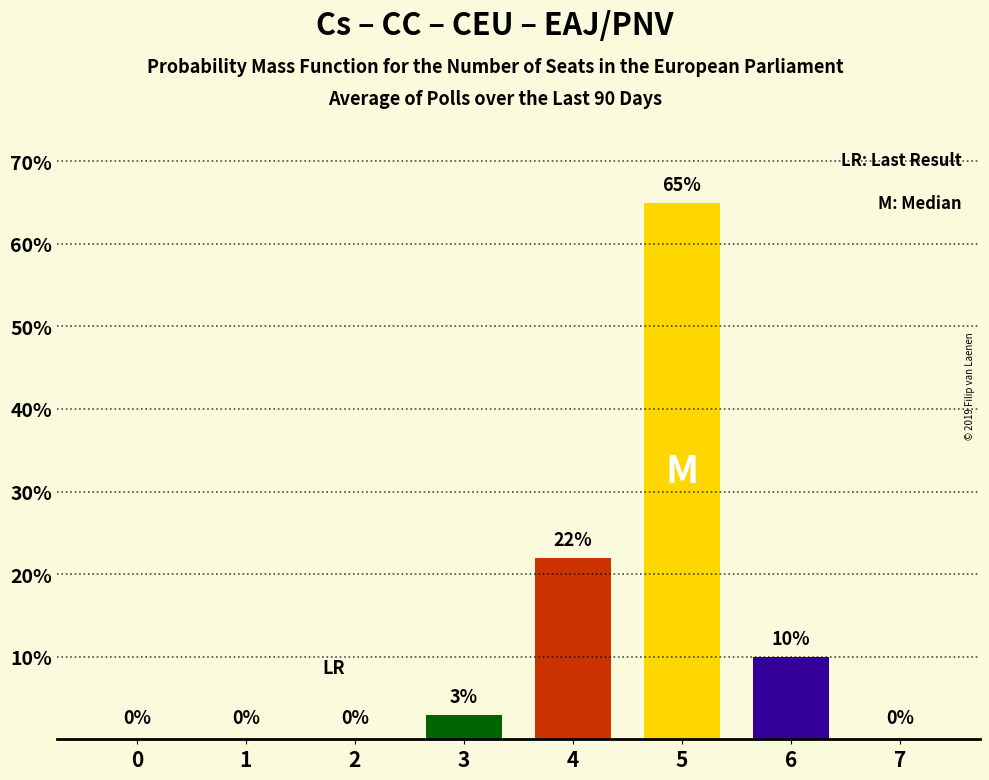

How many data points does each series have?

8